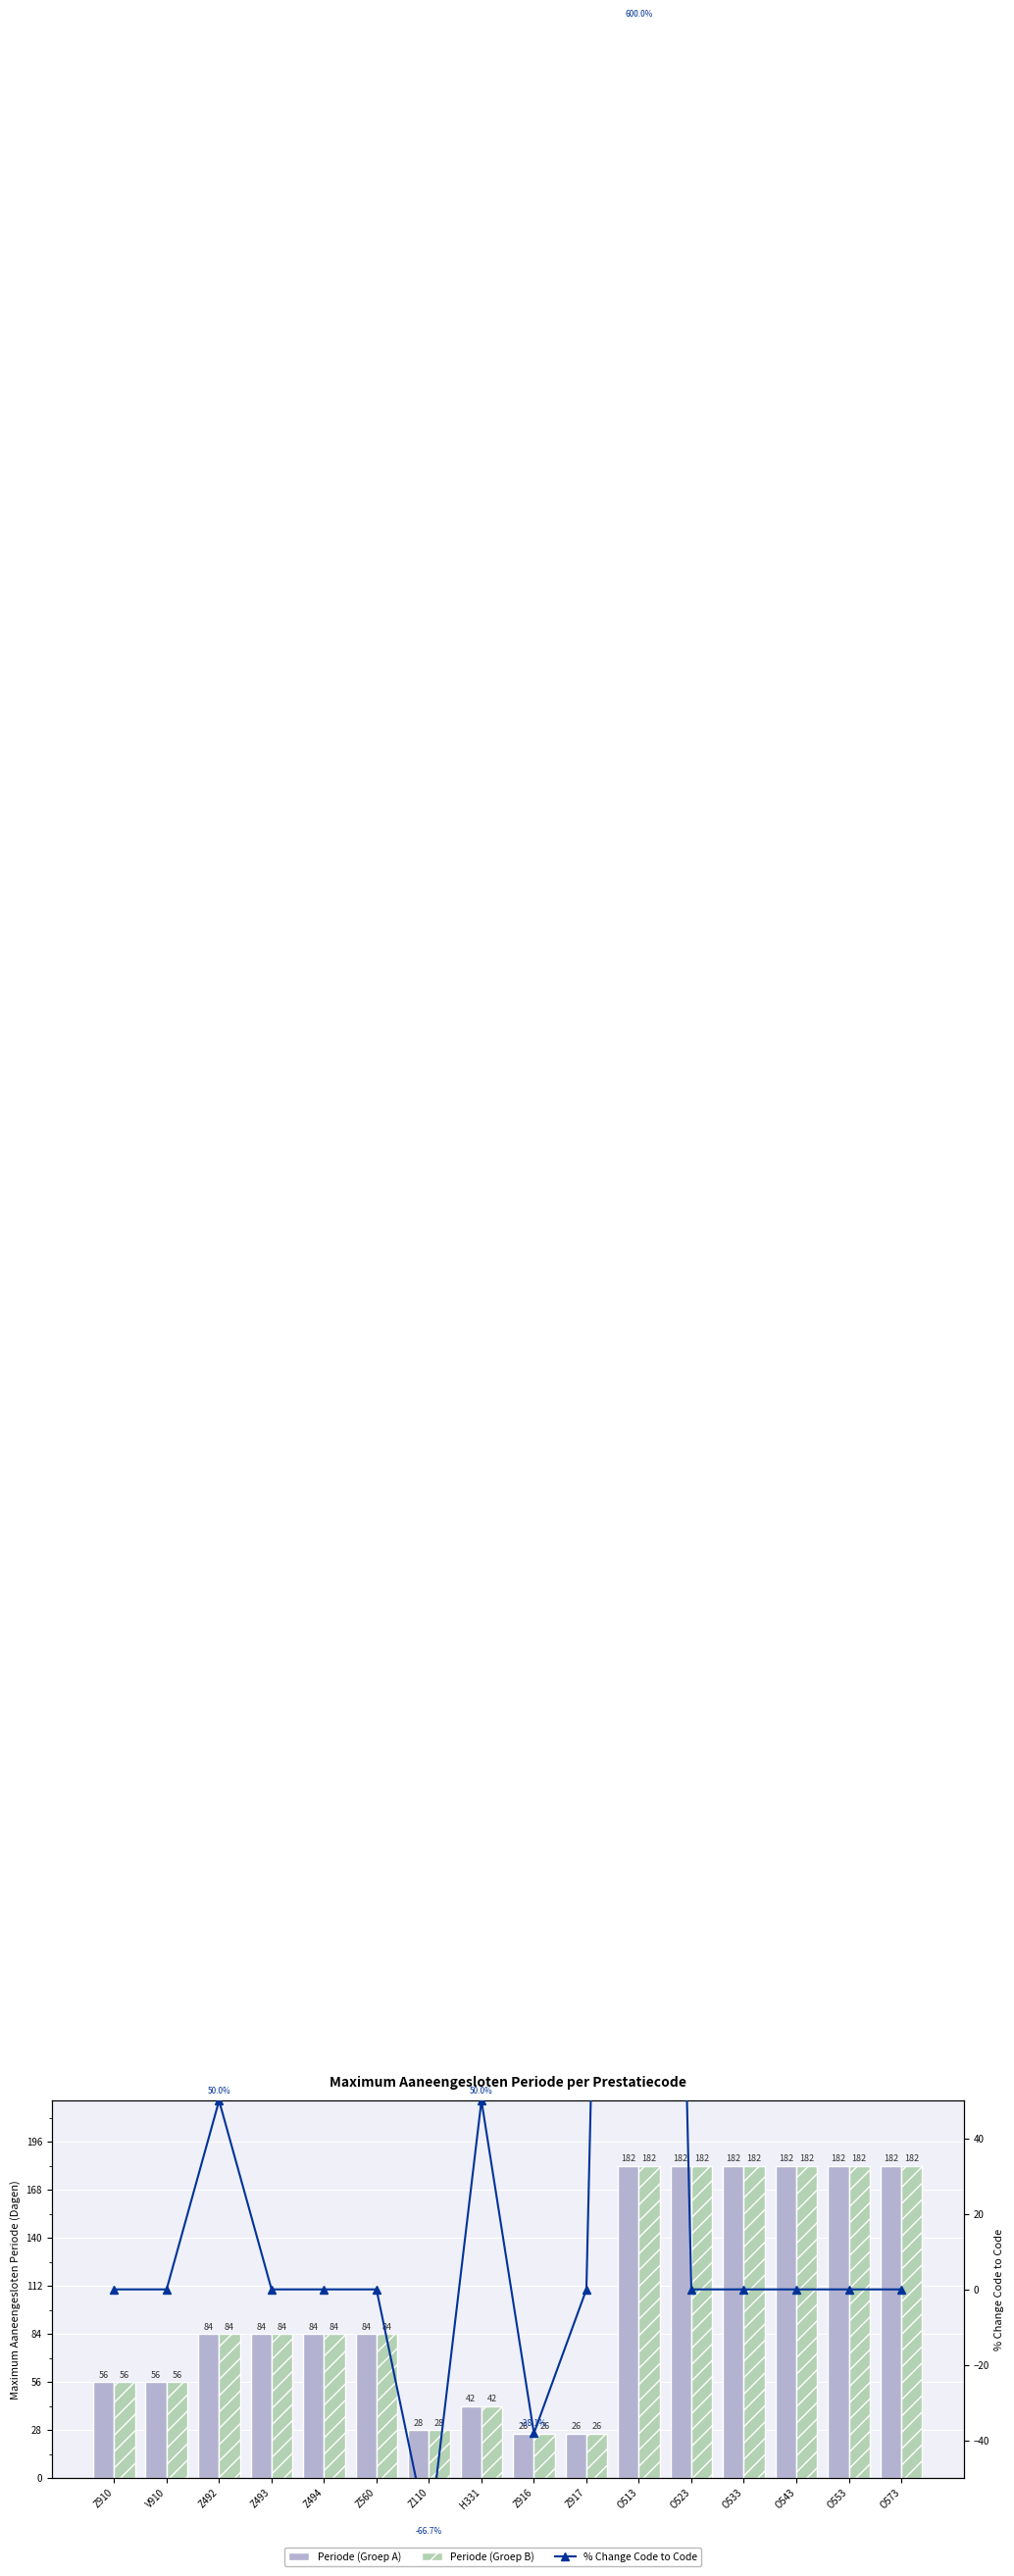

At which label is Periode (Groep A) closest to 104?

Z492